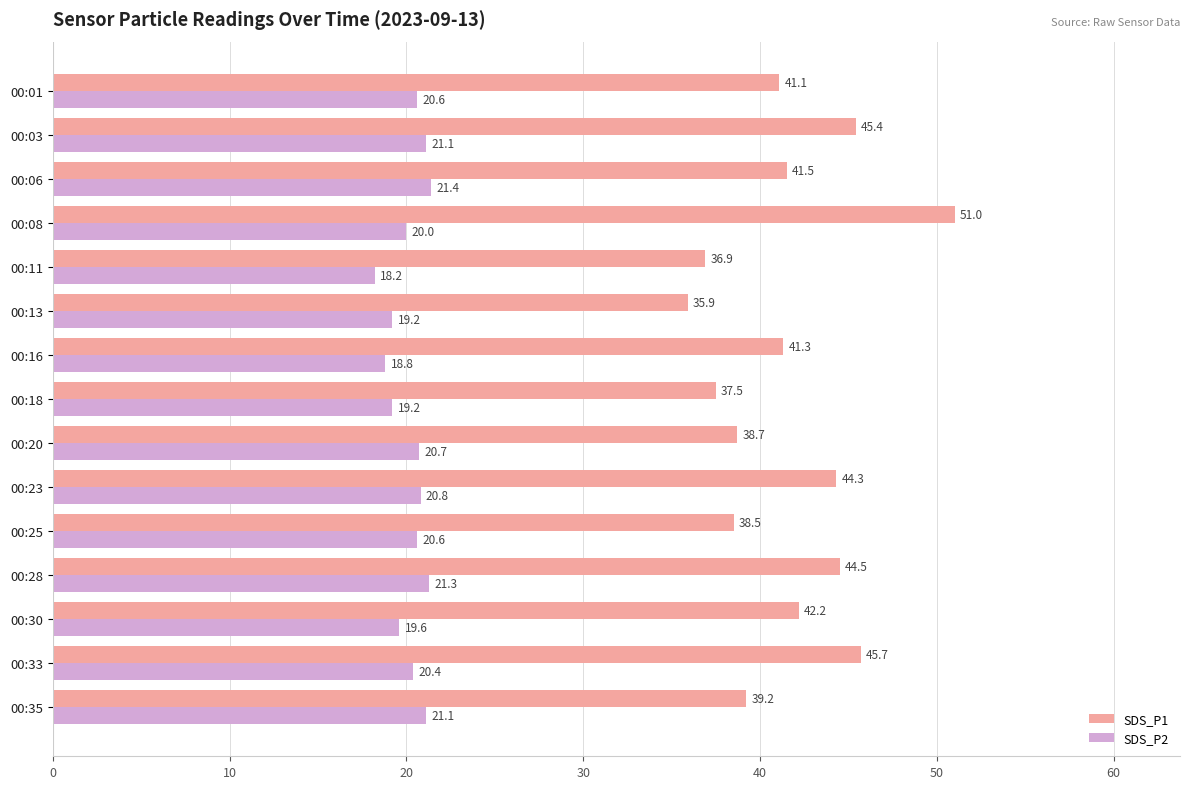

True or false: SDS_P2 has a value of 21.1 at 00:35.

True